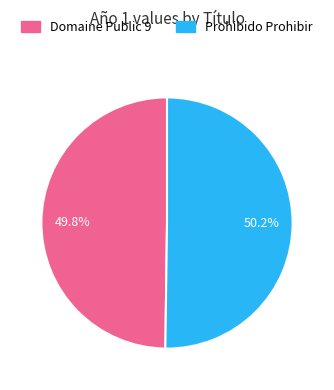

What percentage is the Prohibido Prohibir slice, to the nearest percent?

50%